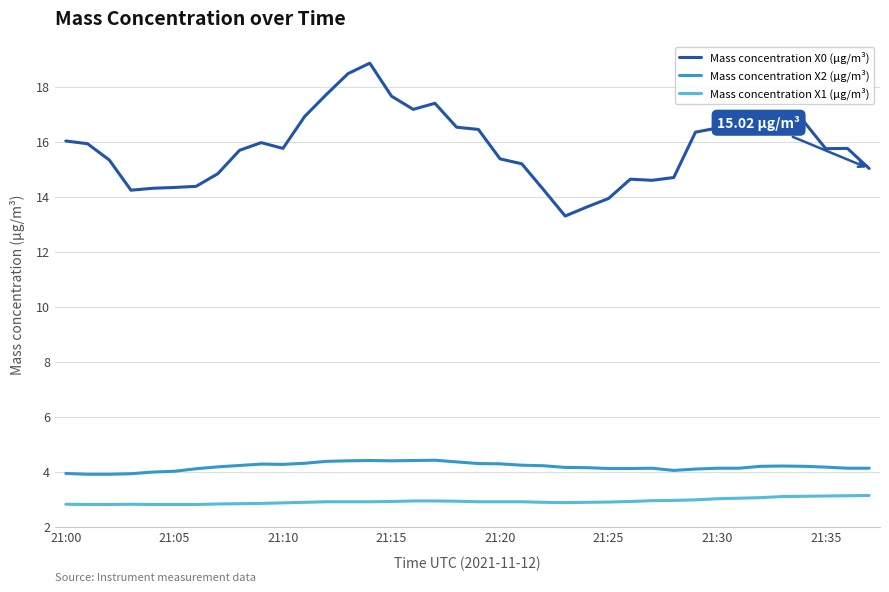

Which series has the widest spread of values?

Mass concentration X0 (μg/m³)